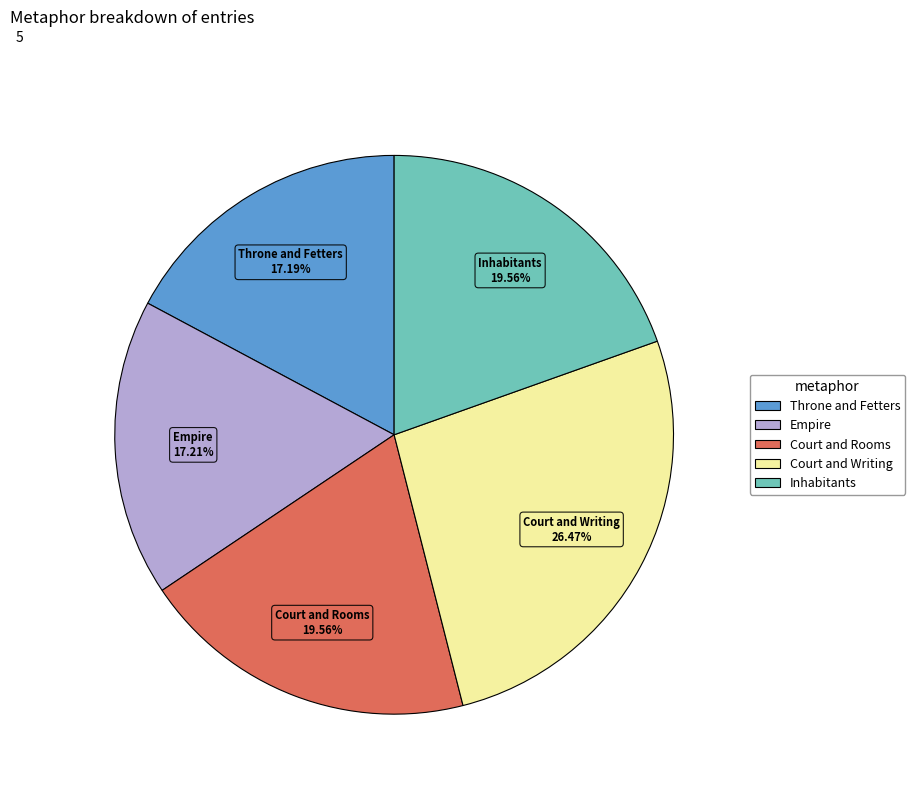

Is there a majority slice in this chart?

No